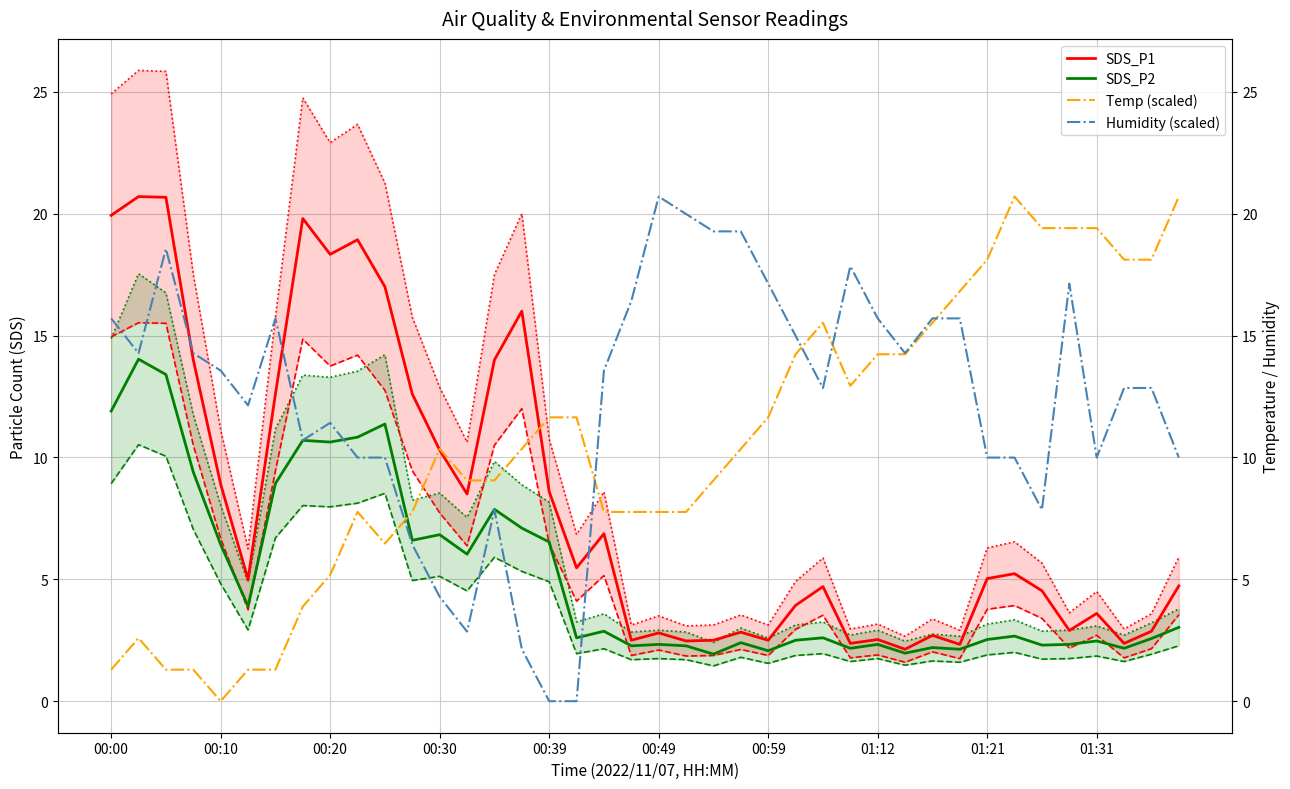

At which label is Humidity (scaled) closest to 10?

01:31